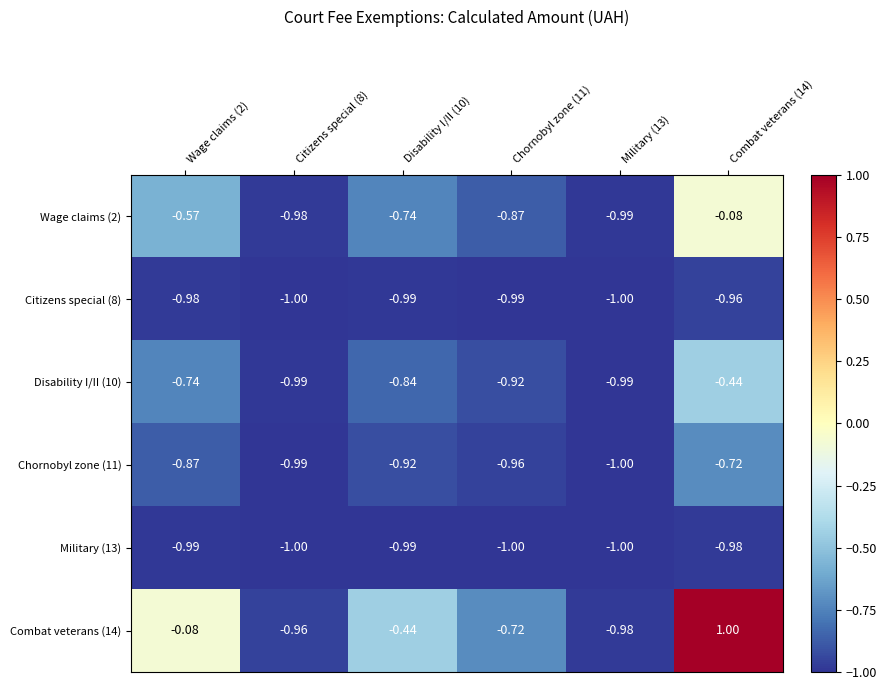

Is the value of Combat veterans (14) at Disability I/II (10) greater than the value of Citizens special (8) at Combat veterans (14)?

Yes